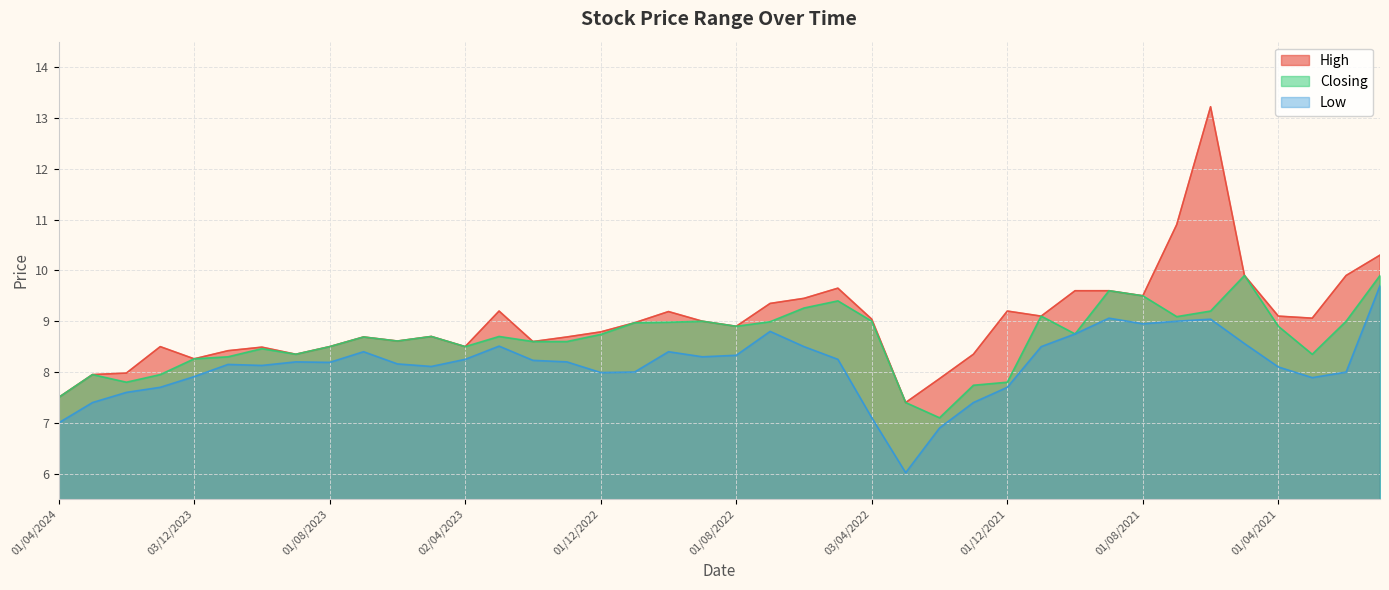

Between 03/07/2022 and 01/04/2021, which series saw the biggest shift?

Low